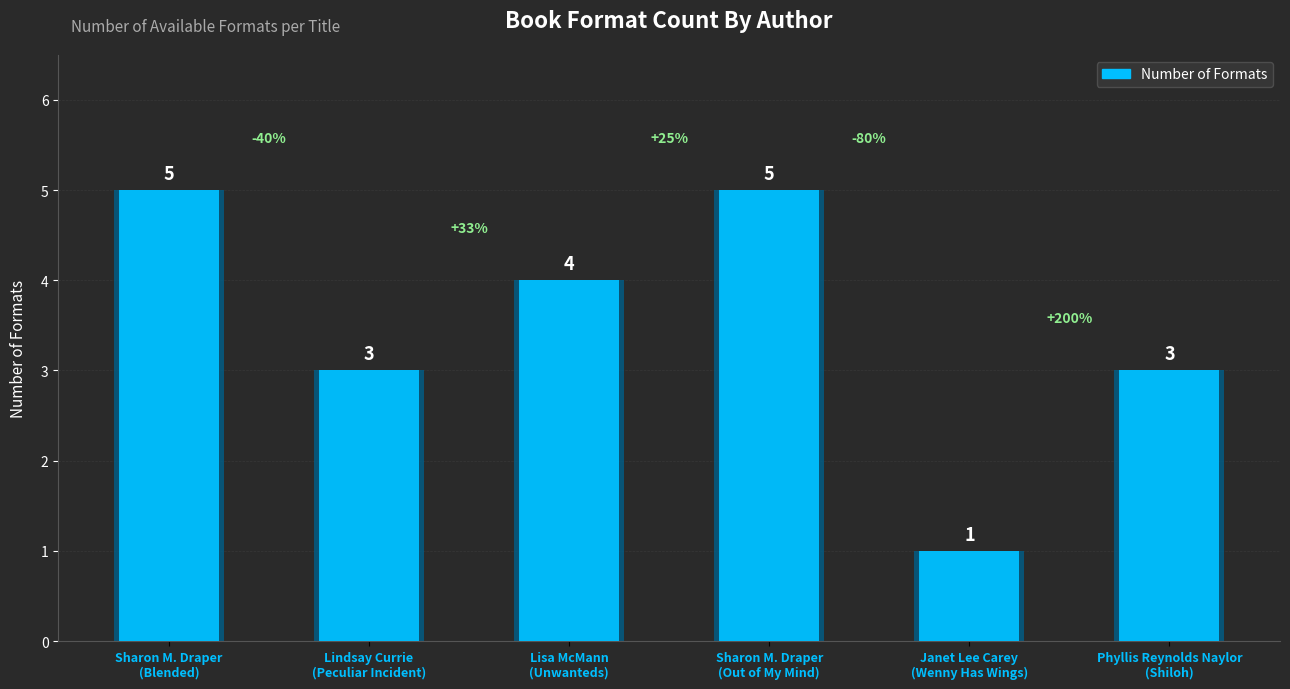

Which has a higher value, Sharon M. Draper
(Blended) or Phyllis Reynolds Naylor
(Shiloh)?

Sharon M. Draper
(Blended)